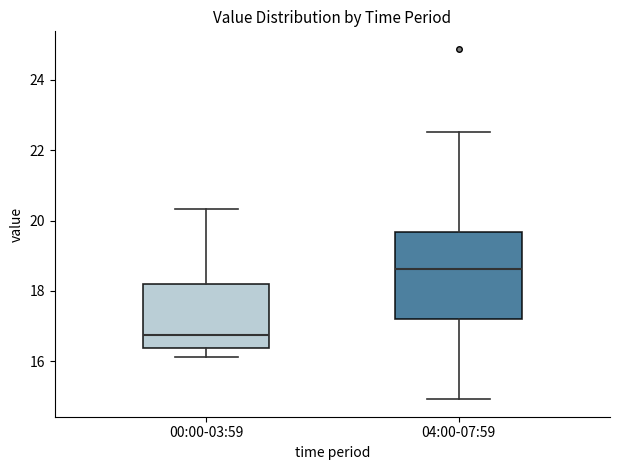

Which box is the tallest, from its lower edge to its upper edge?

04:00-07:59